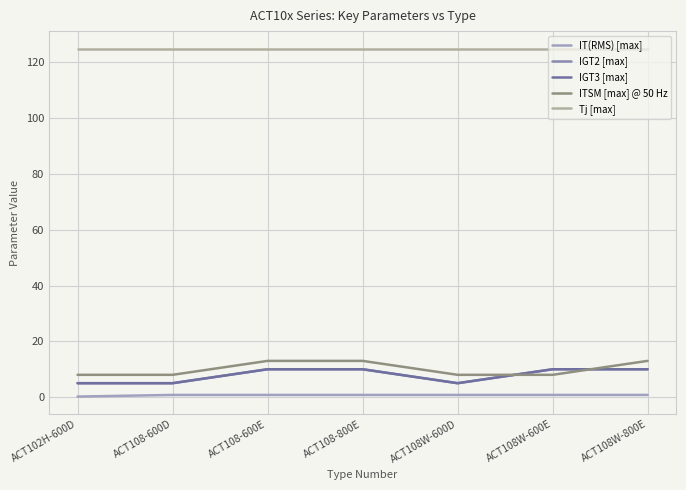

Is this an area chart (filled region under the line)?

No